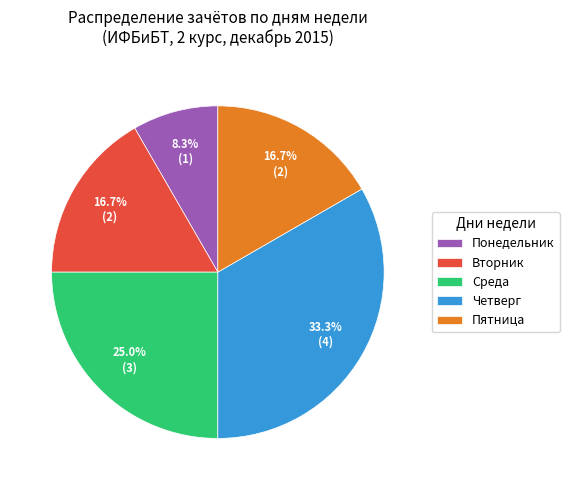

Between Пятница and Четверг, which is larger?

Четверг